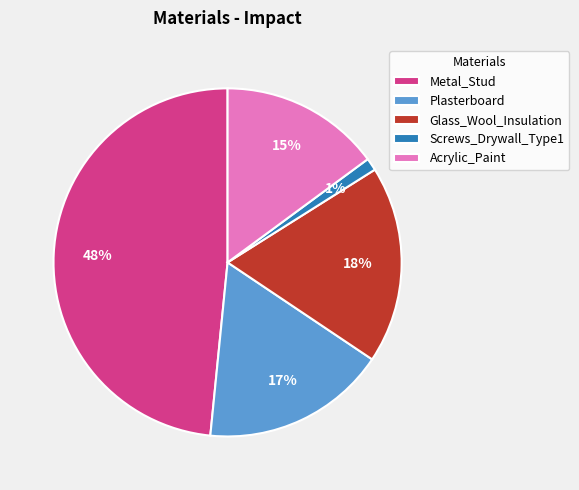

Does any single category account for the majority?

No